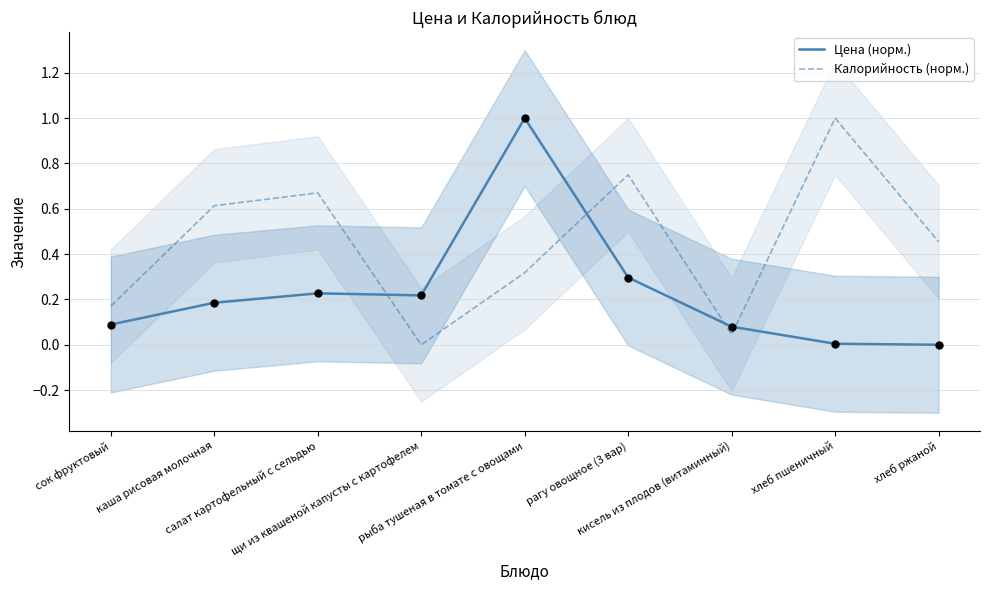

What is the total value across all series at салат картофельный с сельдью?

0.9